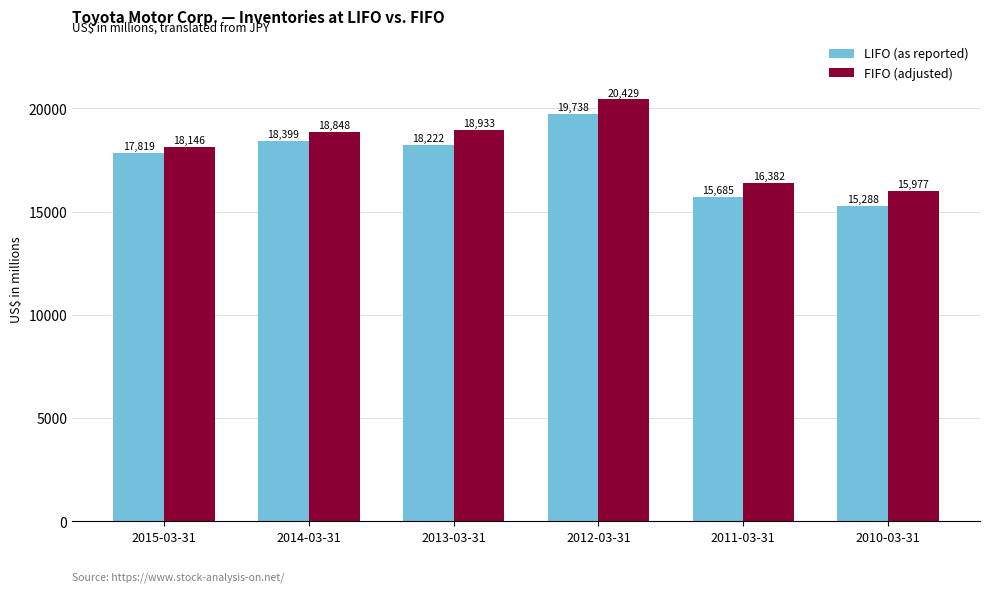

How many distinct data groups are displayed?

2